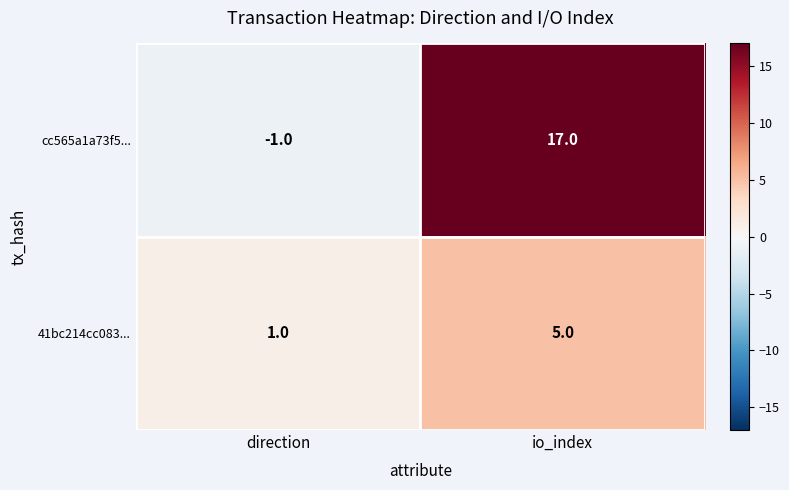

Which series has the largest total across all categories?

cc565a1a73f5...